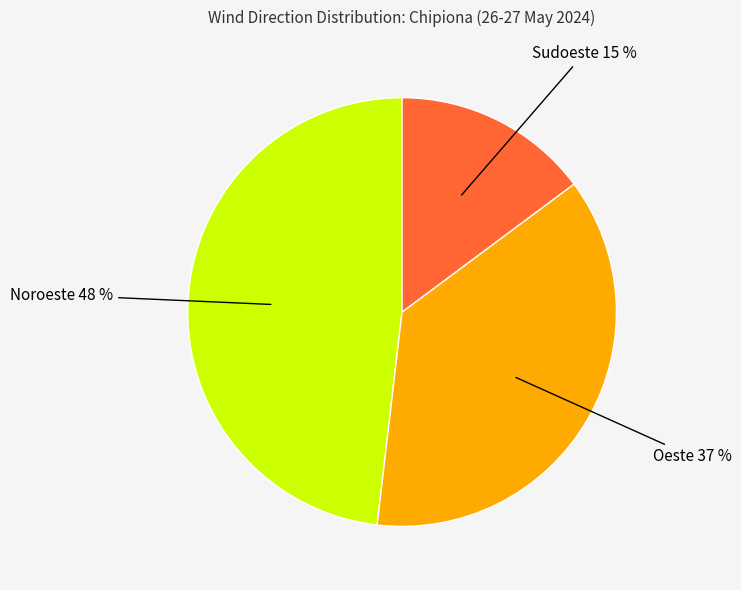

To the nearest percent, what is the average slice percentage?

33%